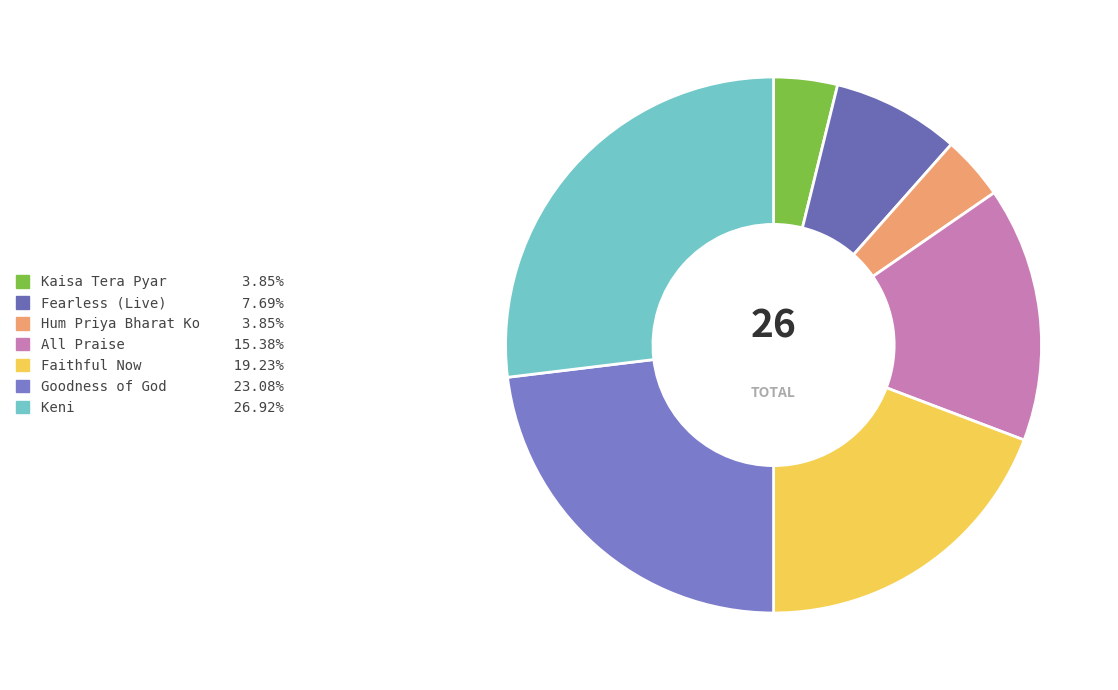

Does Goodness of God represent more than half of the total?

No